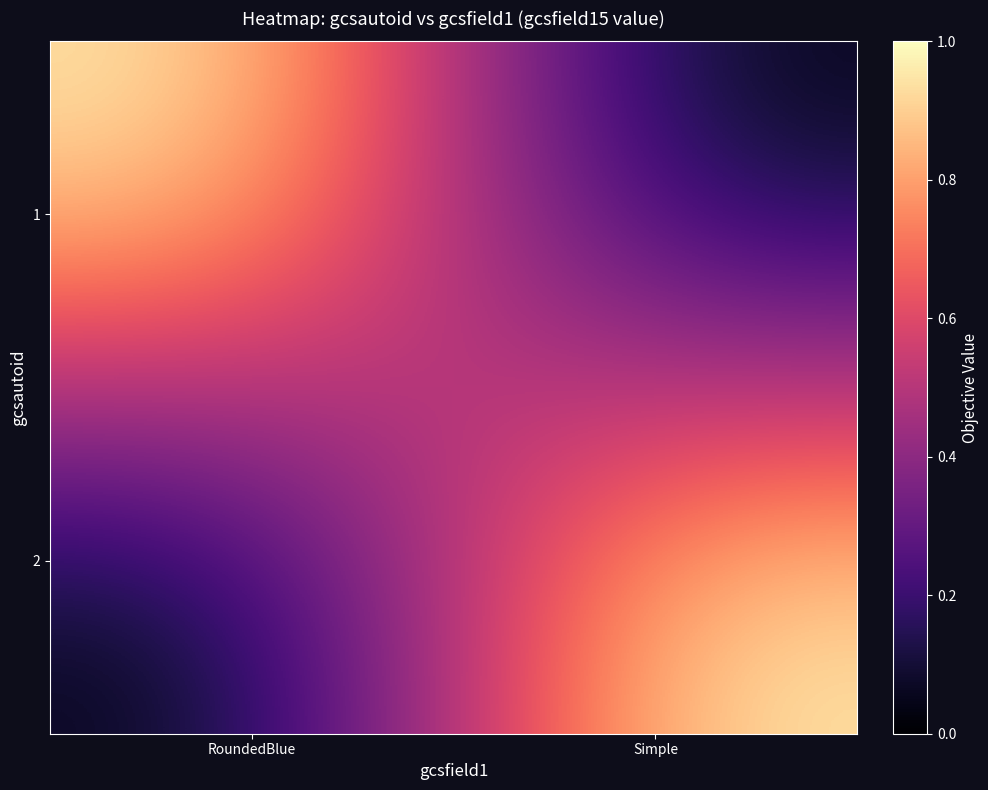

Between RoundedBlue and Simple, which is larger?

RoundedBlue